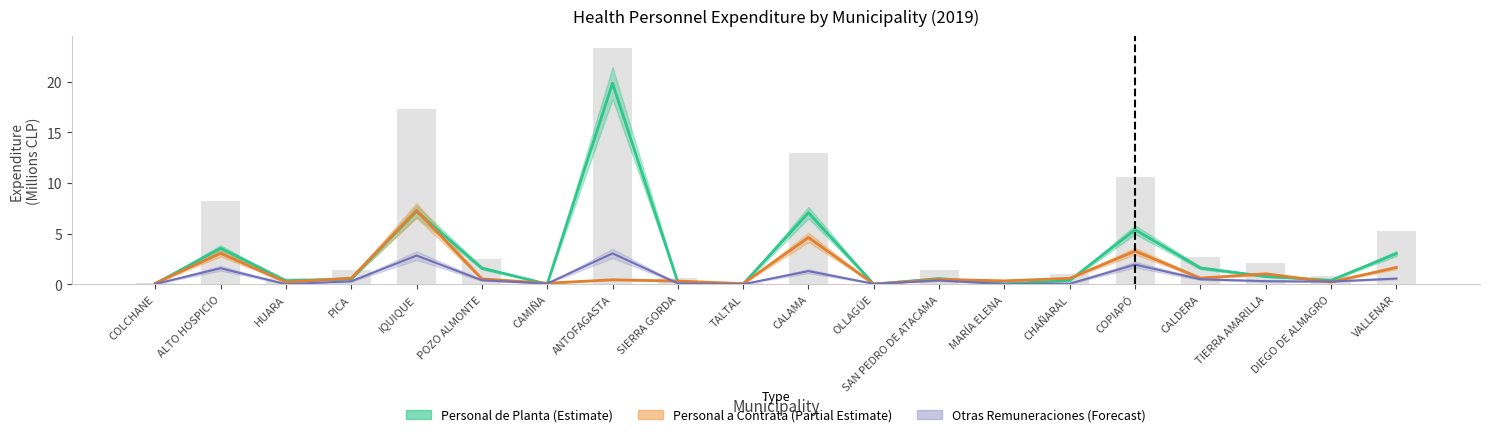

Which has a higher value, VALLENAR or ALTO HOSPICIO?

ALTO HOSPICIO